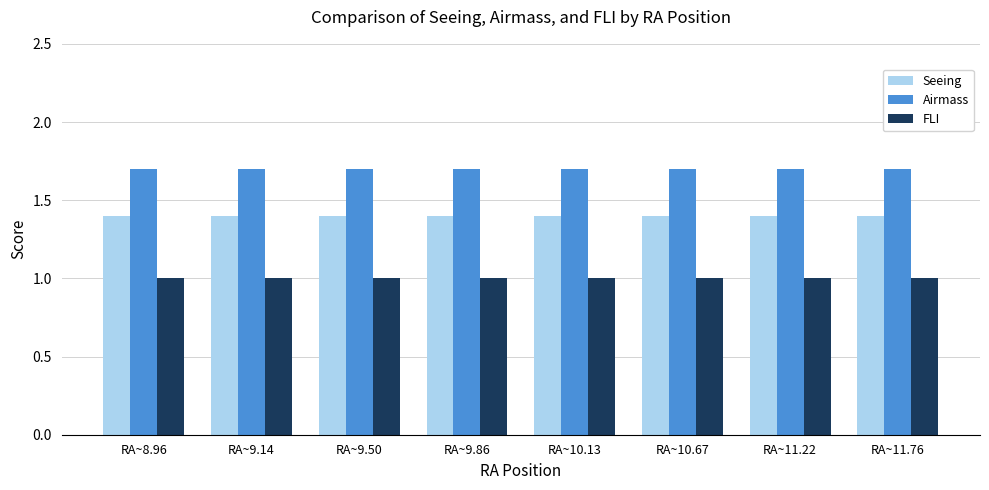

True or false: Seeing has a value of 0.4 at RA~10.67.

False